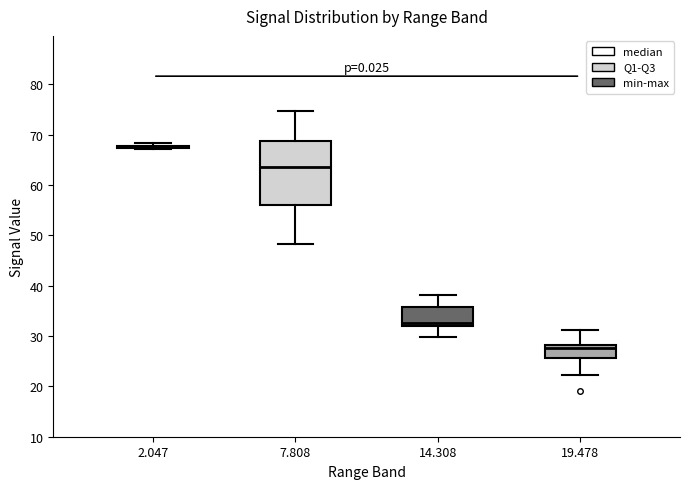

Reading left to right, read every box against the y-axis: the position of its median line, the range the box covers, and the ends of its whiskers. The values are not printed on the chart, so give them approximately, as read against the axis.

2.047: box collapsed to a line at 68, whiskers 67 to 68
7.808: median 64, box 56 to 69, whiskers 48 to 75
14.308: median 33, box 32 to 36, whiskers 30 to 38
19.478: median 28 (just below the box's upper edge), box 26 to 28, whiskers 22 to 31